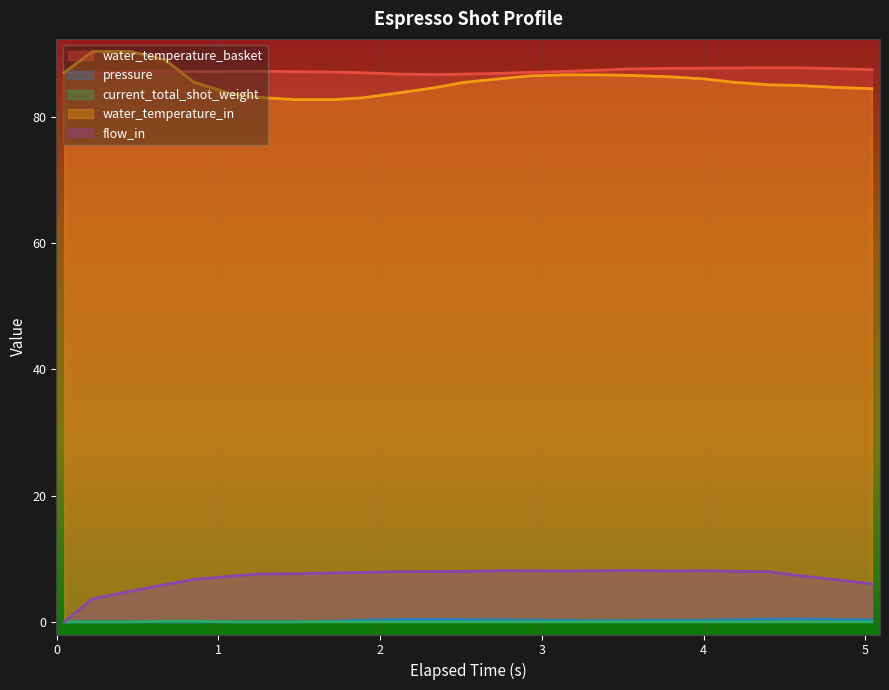

What is the highest value of the water_temperature_basket series?

87.7